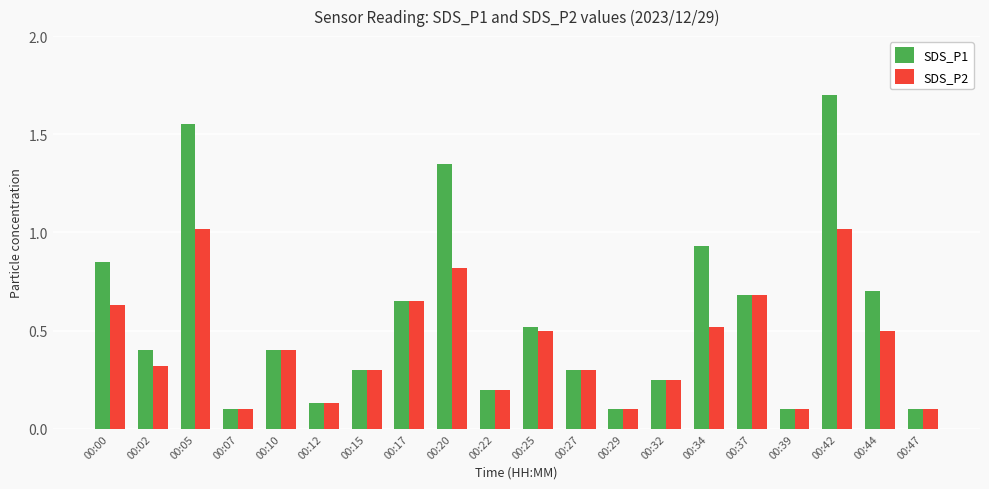

What are all the series names shown in the legend?

SDS_P1, SDS_P2